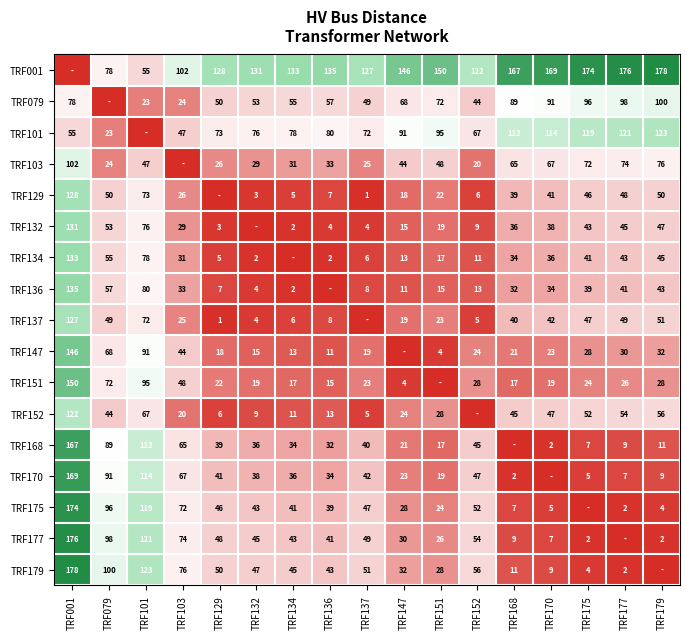

What is the difference between the TRF137 values at TRF147 and TRF177?

30